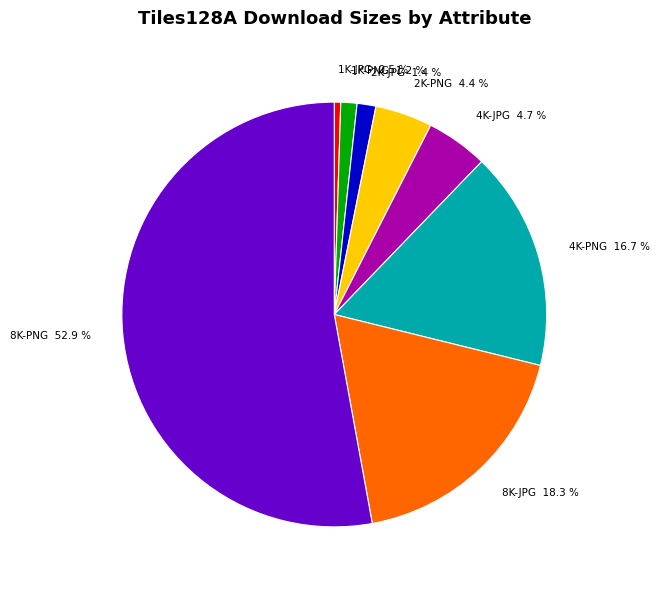

Which slice is the largest?

8K-PNG